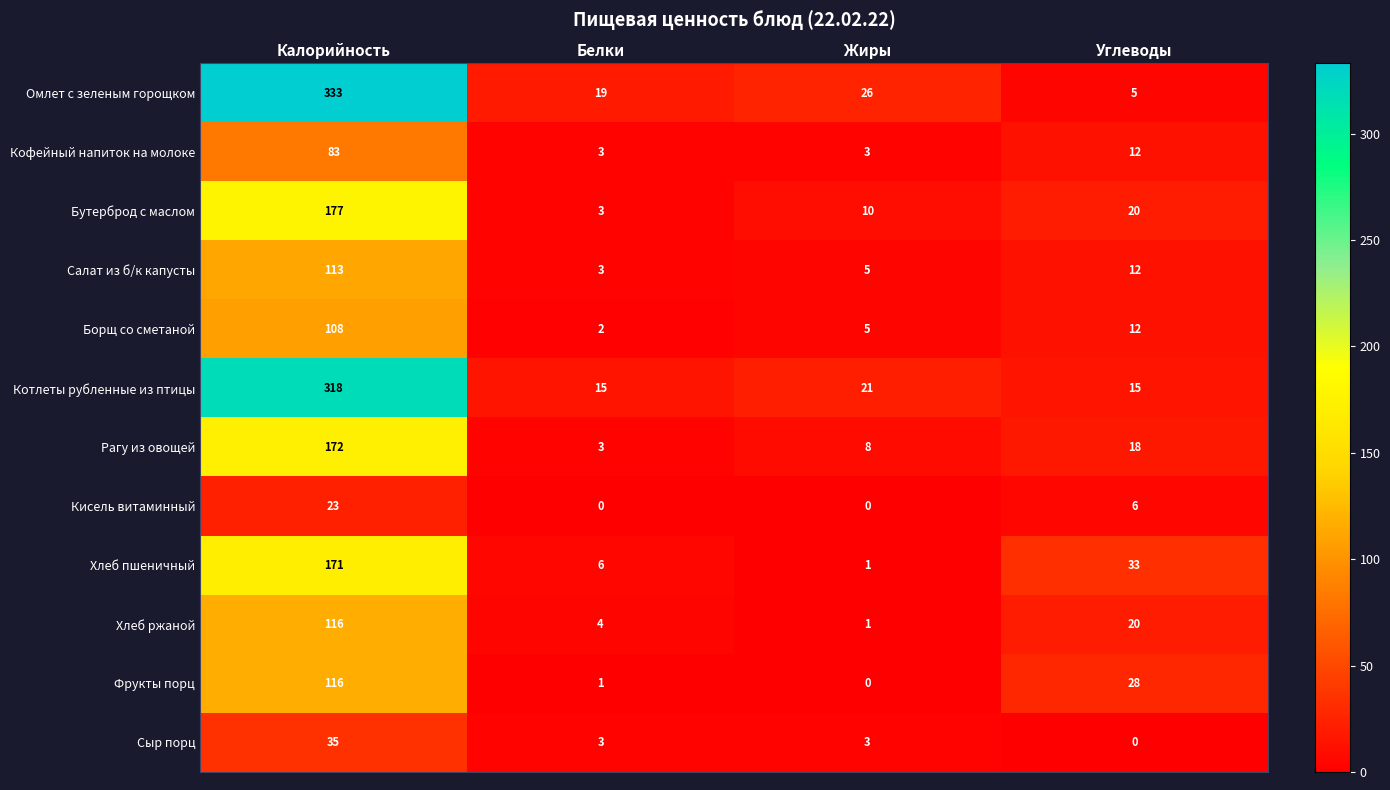

What is the greatest value displayed?

333